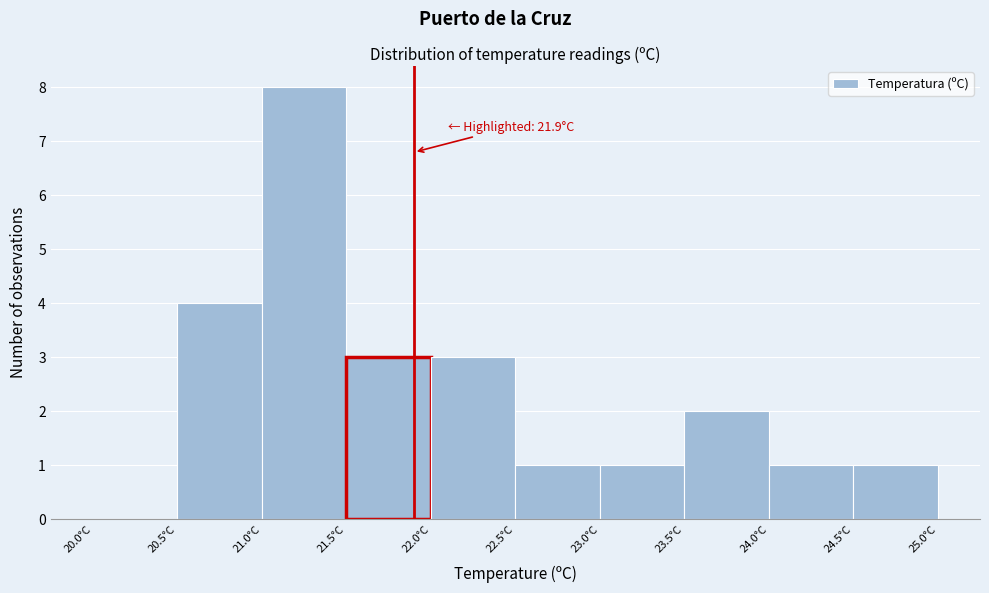

Which range on the x-axis has the tallest bar?

21.0 to 21.5